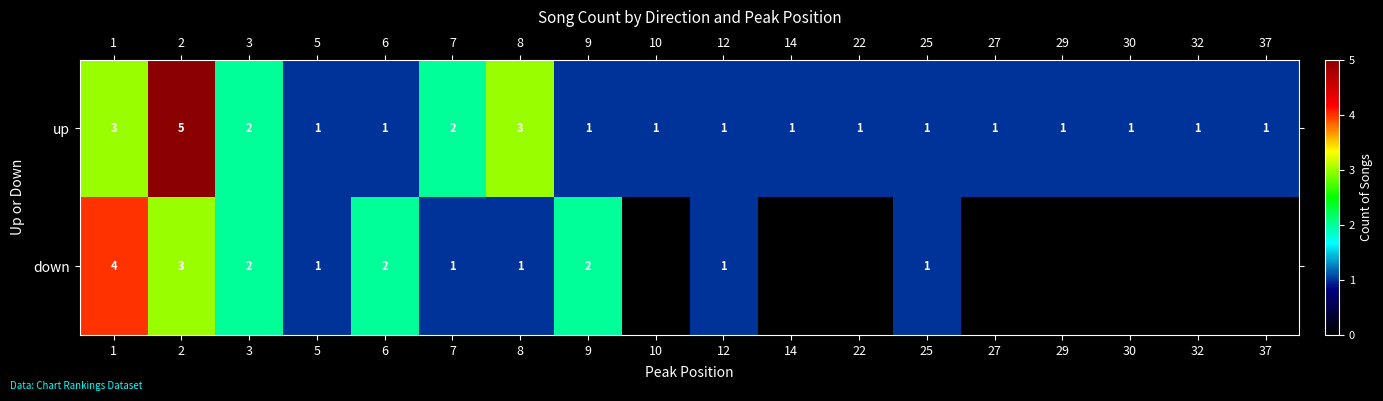

At how many categories does at least one series exceed 3?

2